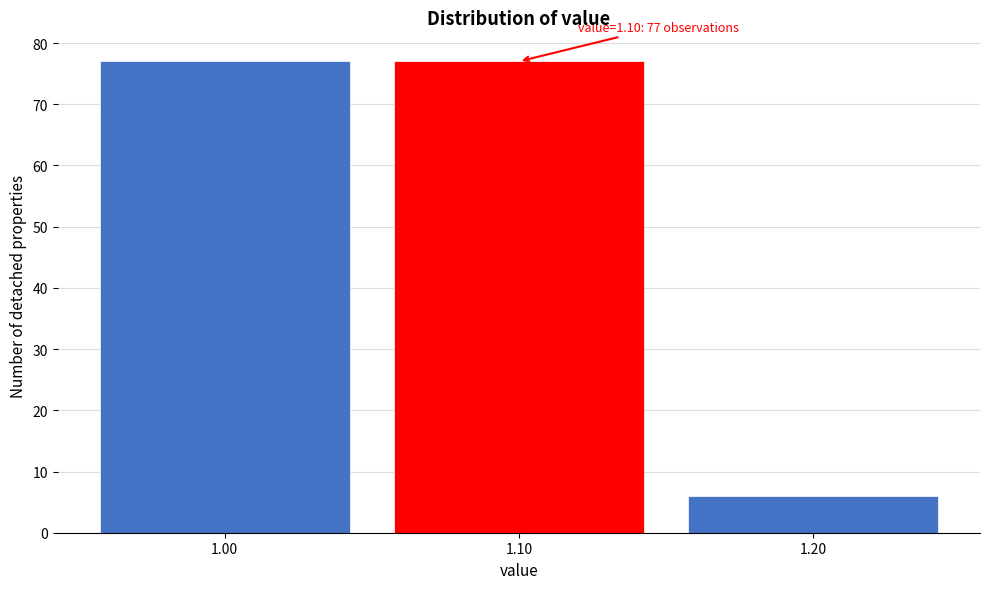

Reading left to right, extract all data points from this chart.

77	77	6